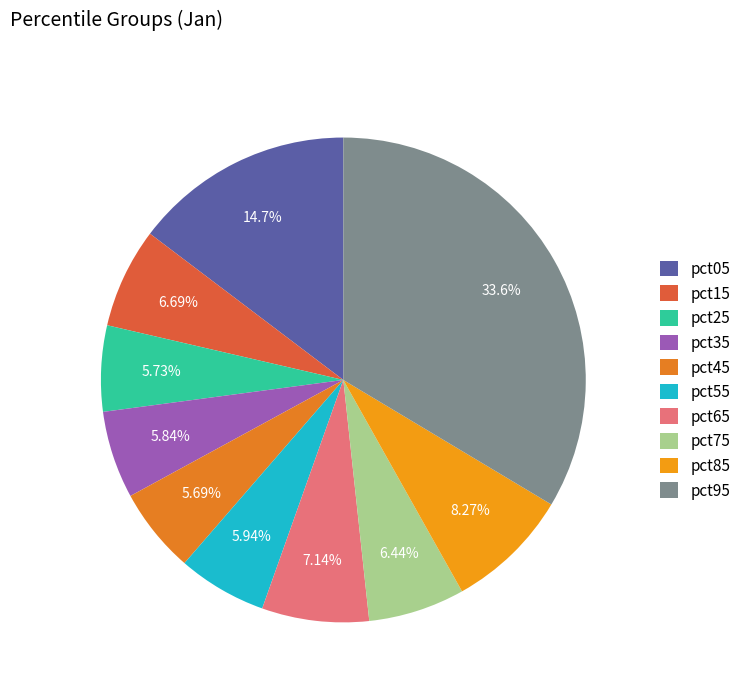

What portion of the pie excludes pct95?

66.4%